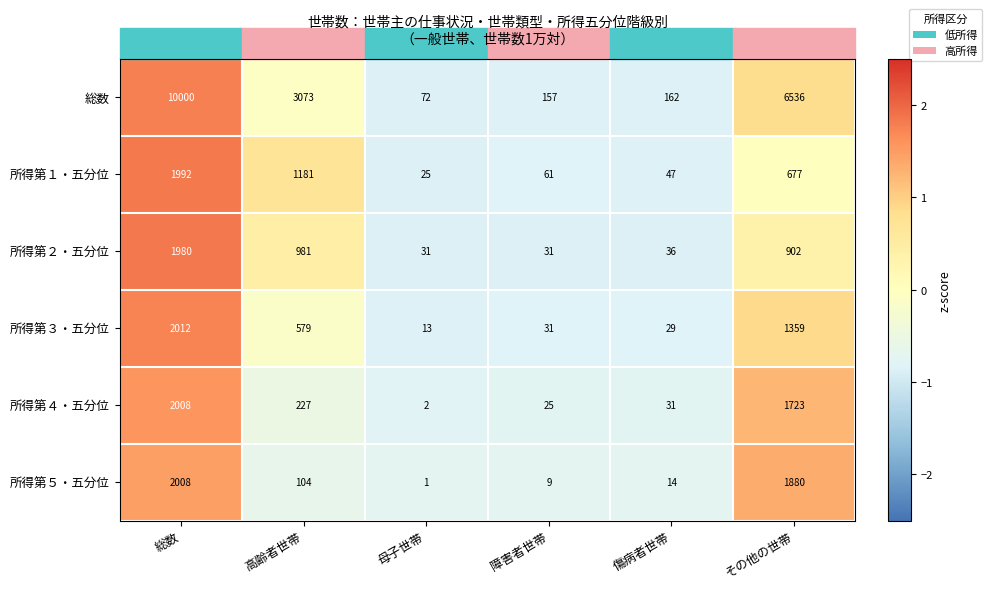

At 母子世帯, list the series in order from largest to smallest.

総数, 所得第２・五分位, 所得第１・五分位, 所得第３・五分位, 所得第４・五分位, 所得第５・五分位